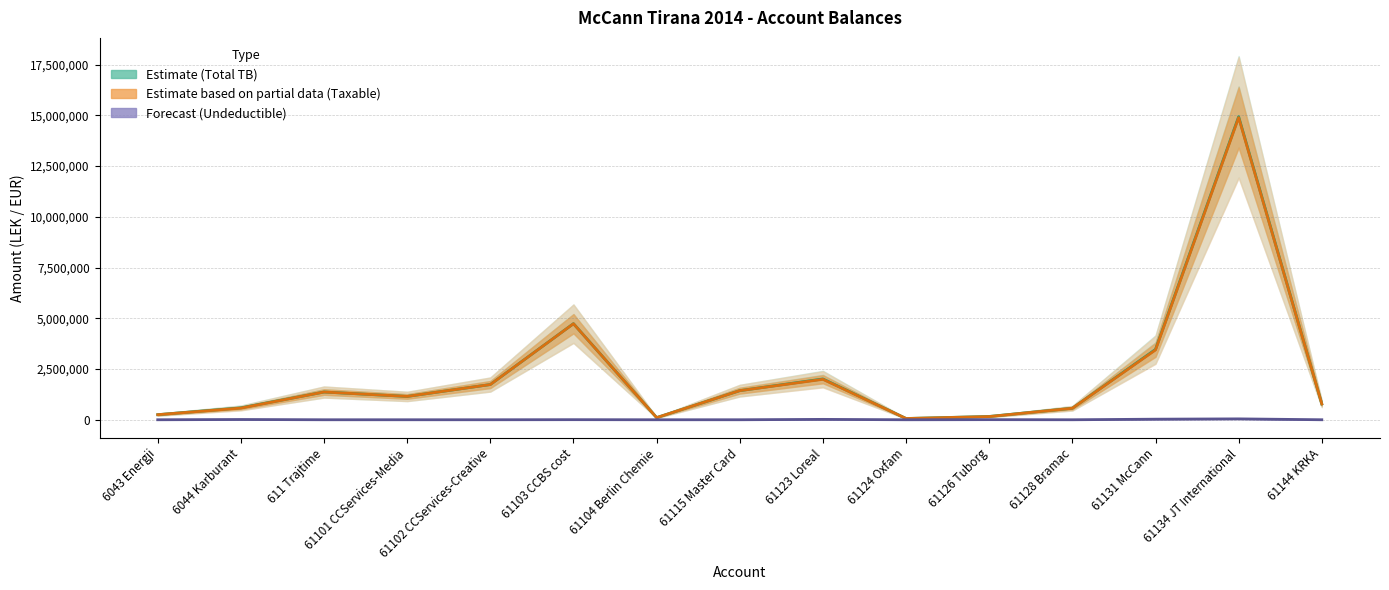

How many values in the total_tb series are below 1149043?

7